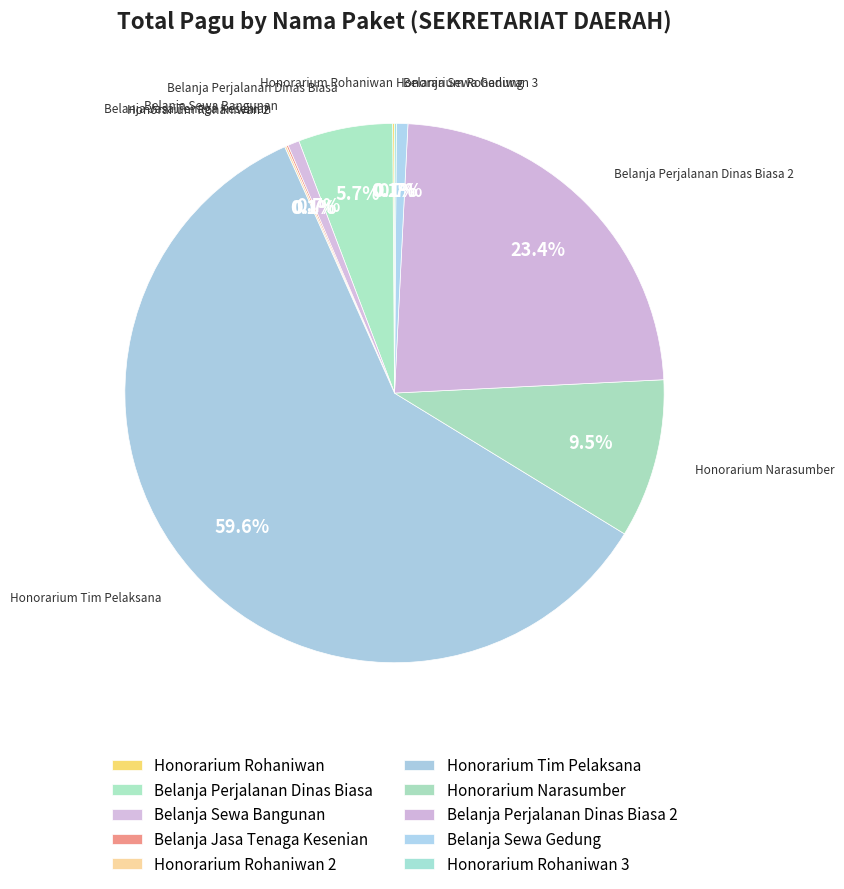

To the nearest percent, what is the difference between the largest and smallest slice percentages?

59%